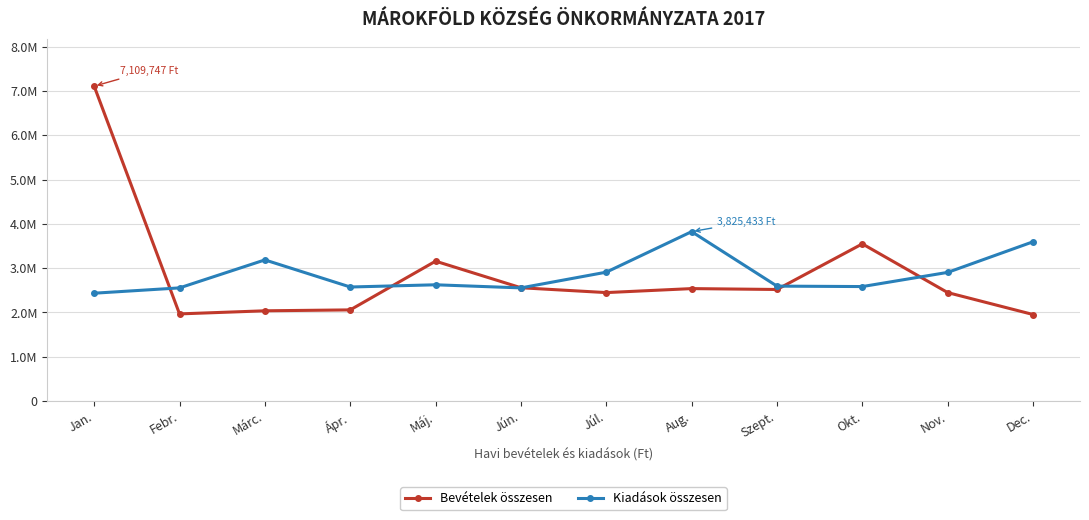

What is the sum of the Kiadások összesen values at Szept. and Febr.?

5150866